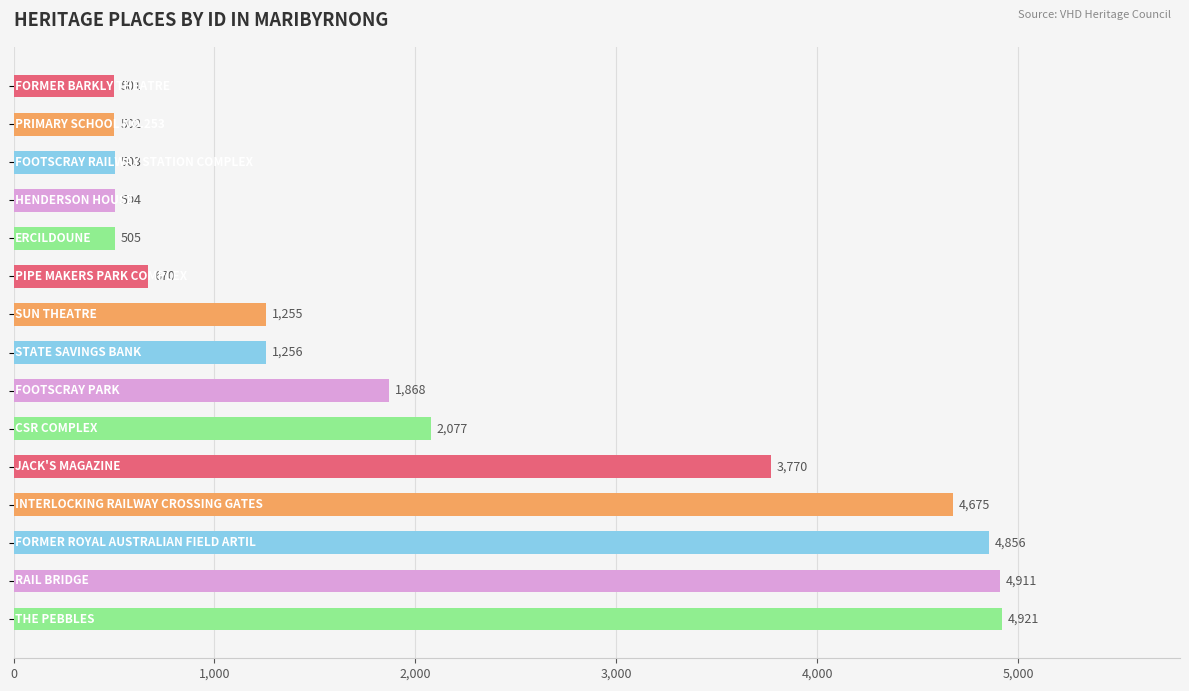

What is the minimum value shown in the chart?

501